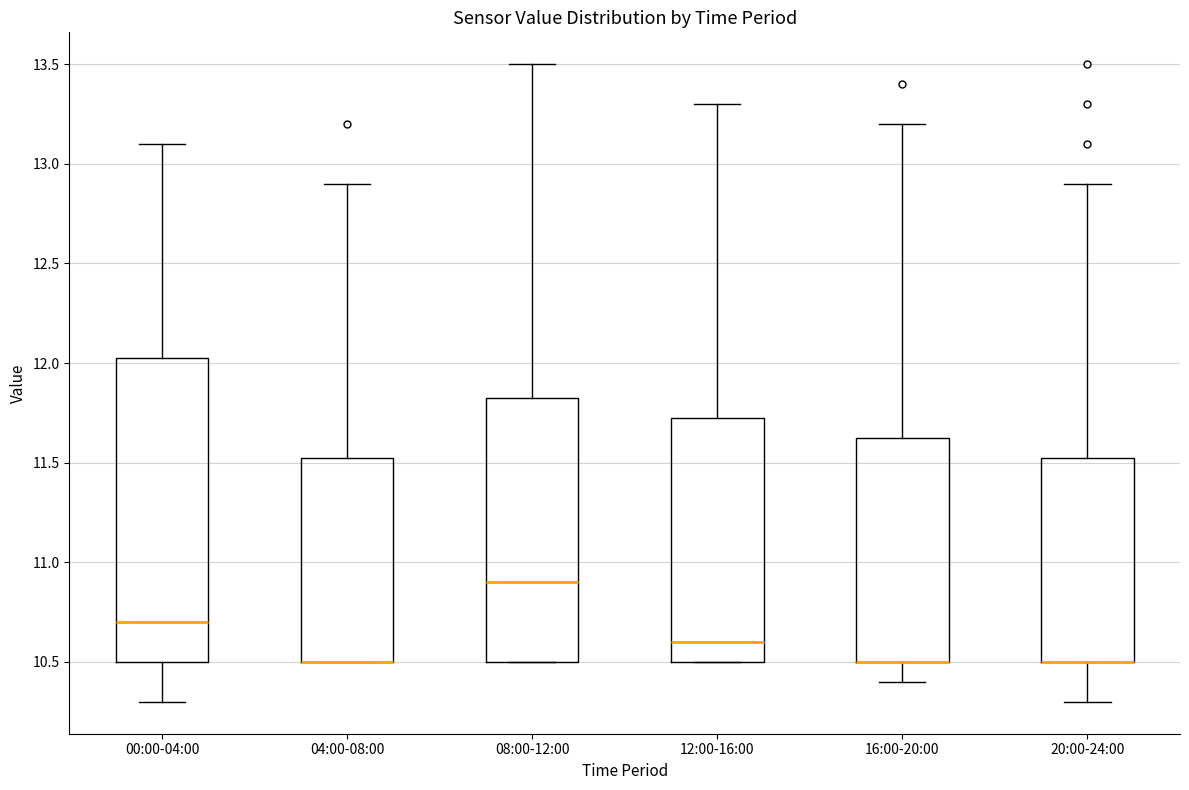

Where is the upper edge of the box for 04:00-08:00 on the y-axis? The values are not printed on the chart, so give them approximately, as read against the axis.

11.55